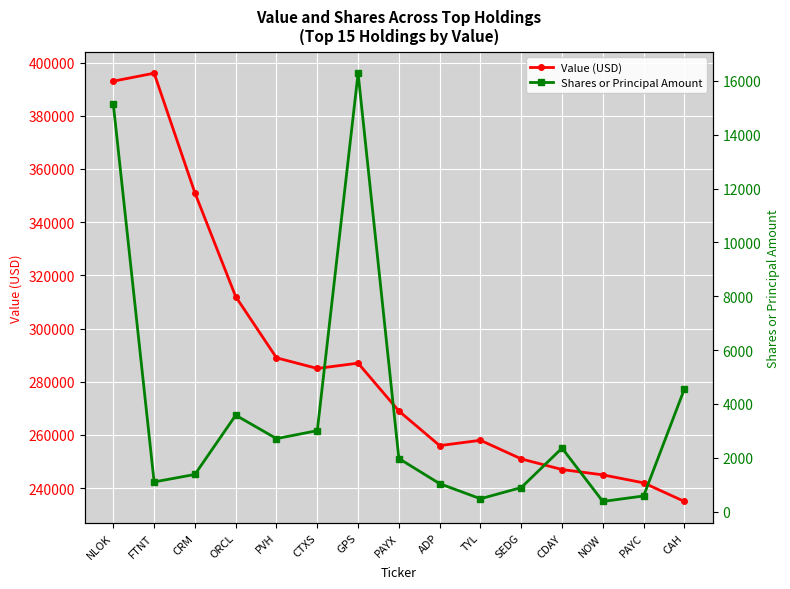

What is the value of the Value (USD) point at the 9th from the left?

256000